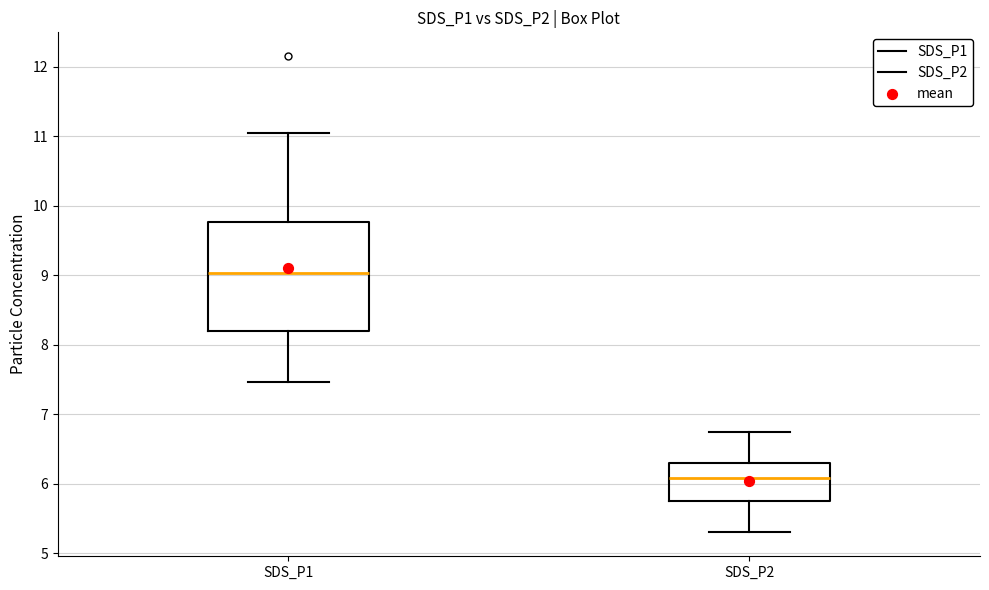

Where is the upper edge of the box for SDS_P1 on the y-axis? The values are not printed on the chart, so give them approximately, as read against the axis.

9.8